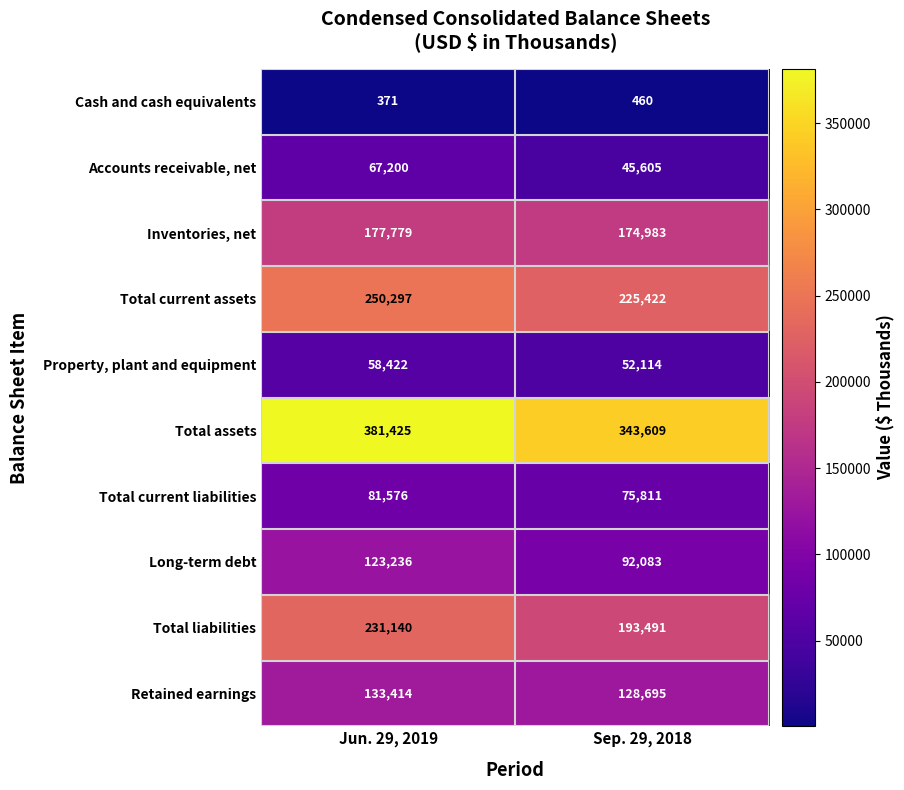

What is the sum of the Long-term debt values at Jun. 29, 2019 and Sep. 29, 2018?

215319